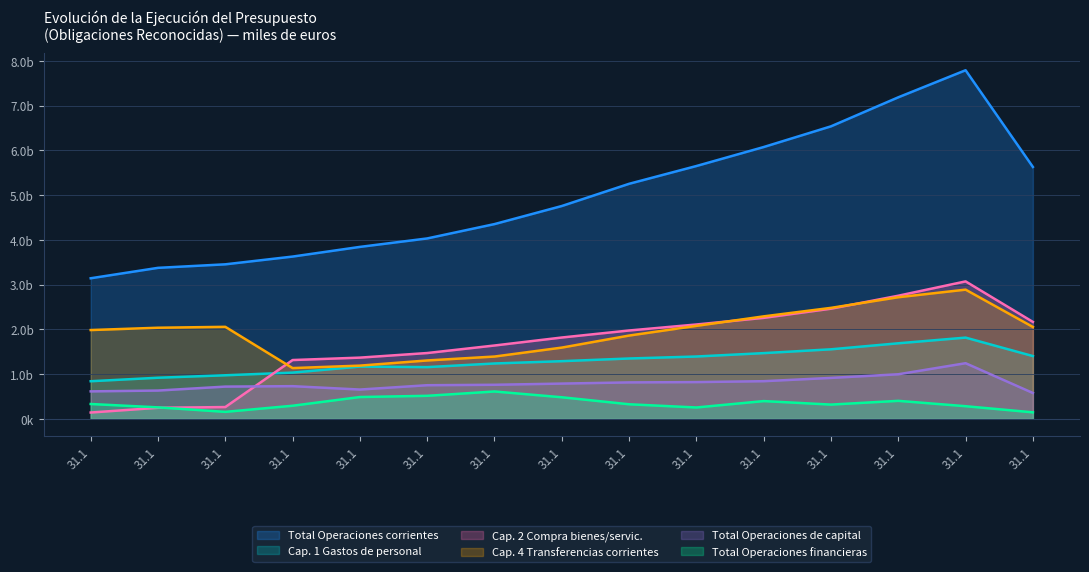

True or false: Total Operaciones corrientes and Total Operaciones financieras intersect in this chart.

False